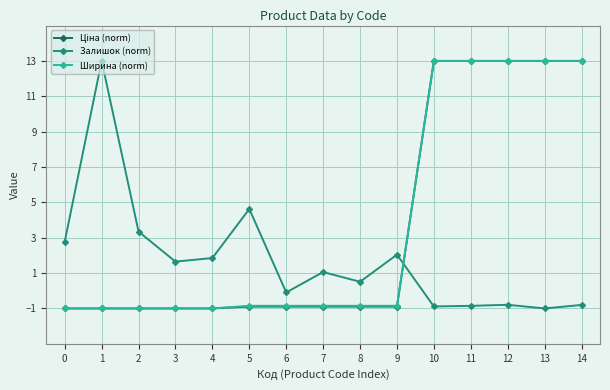

What is the value of the Залишок (norm) point at the 2nd from the left?

13.0